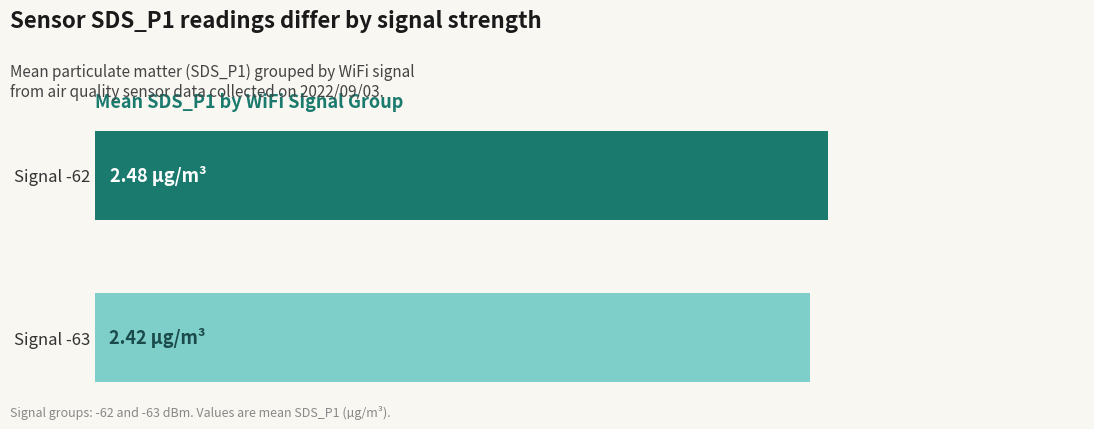

Rank the categories by value from highest to lowest.

Signal -62, Signal -63